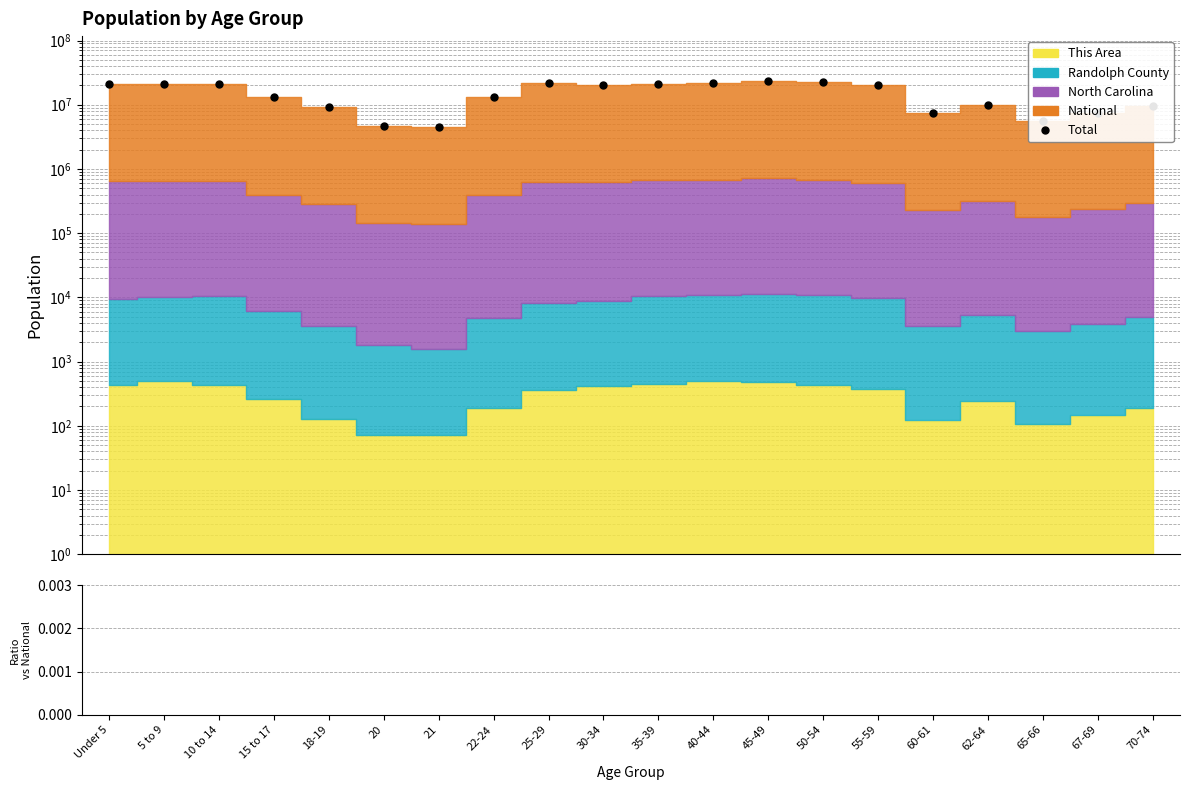

What is the spread (max minus min) of values at 60-61?

7340189.0